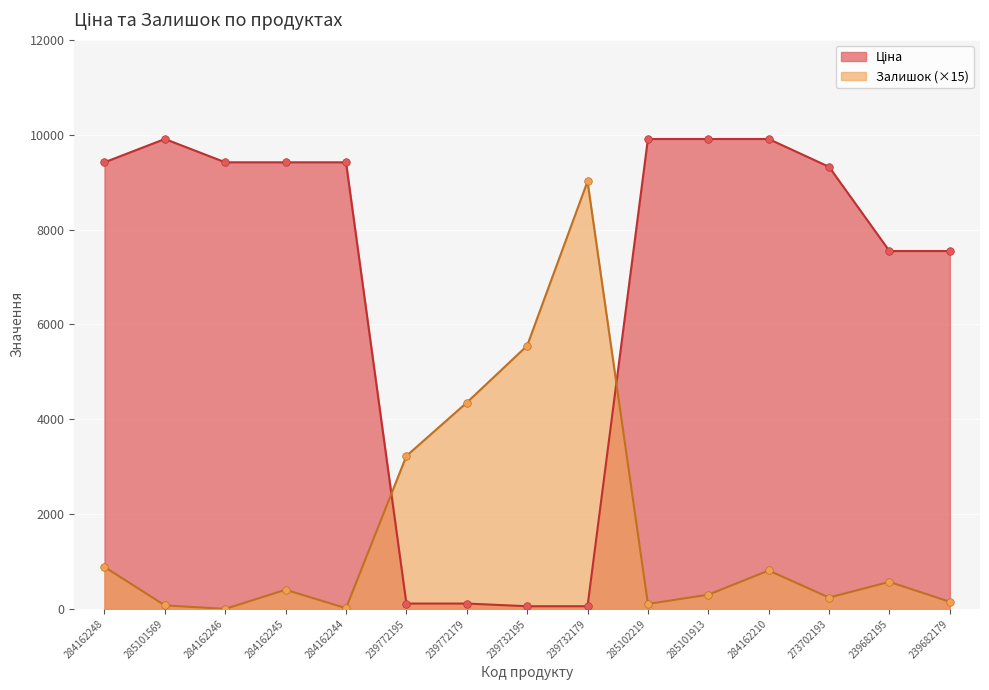

Is the value of Ціна at 239732179 greater than the value of Залишок at 284162245?

No